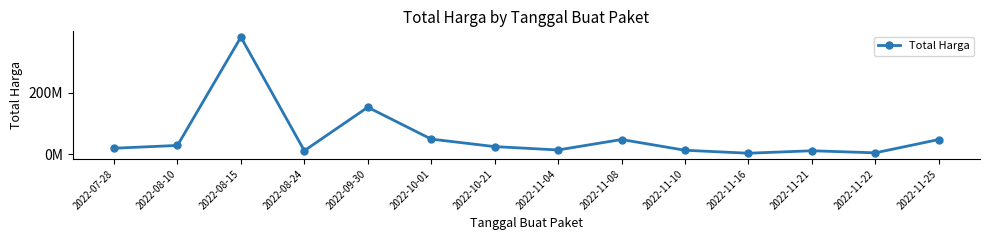

What is the label of the 5th point from the left?

2022-09-30